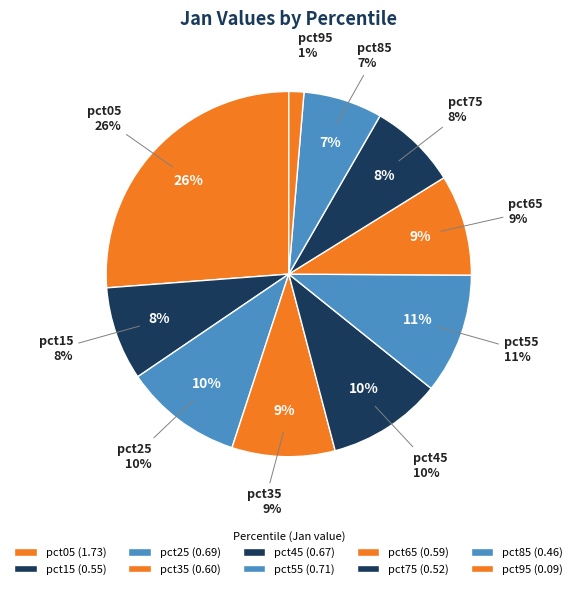

To the nearest percent, what is the difference between the pct05 and pct35 slice percentages?

17%